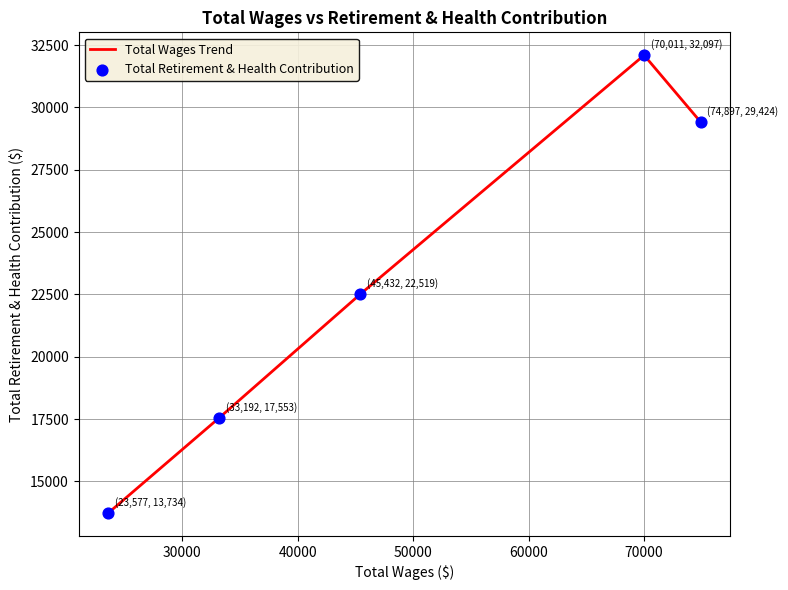

True or false: there are more than 0 points higher than both neighbors.

True